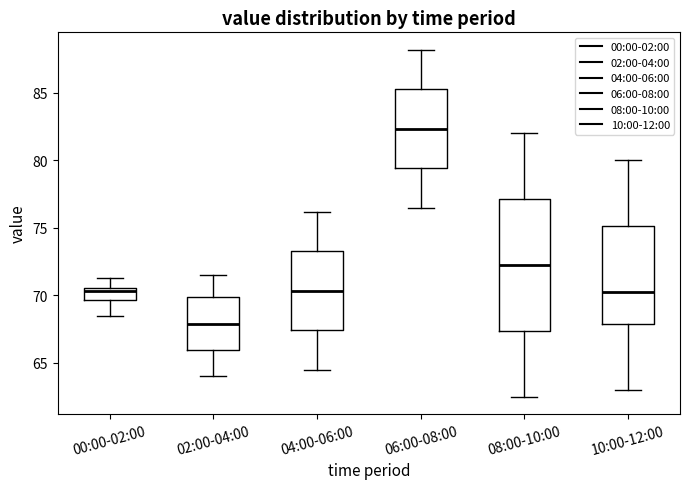

Which box's median line is the lowest?

02:00-04:00